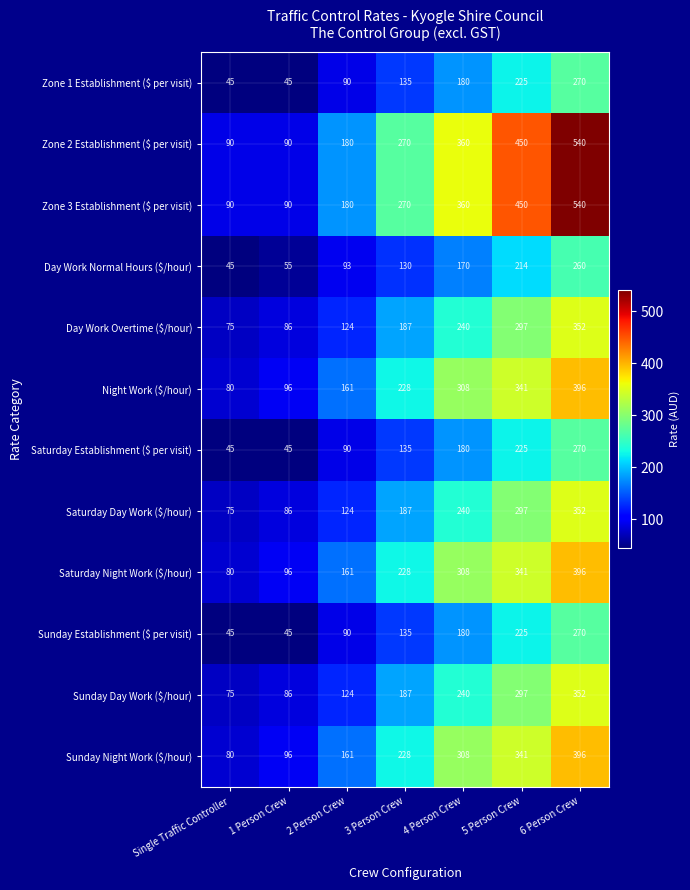

What is the spread (max minus min) of values at 5 Person Crew?

236